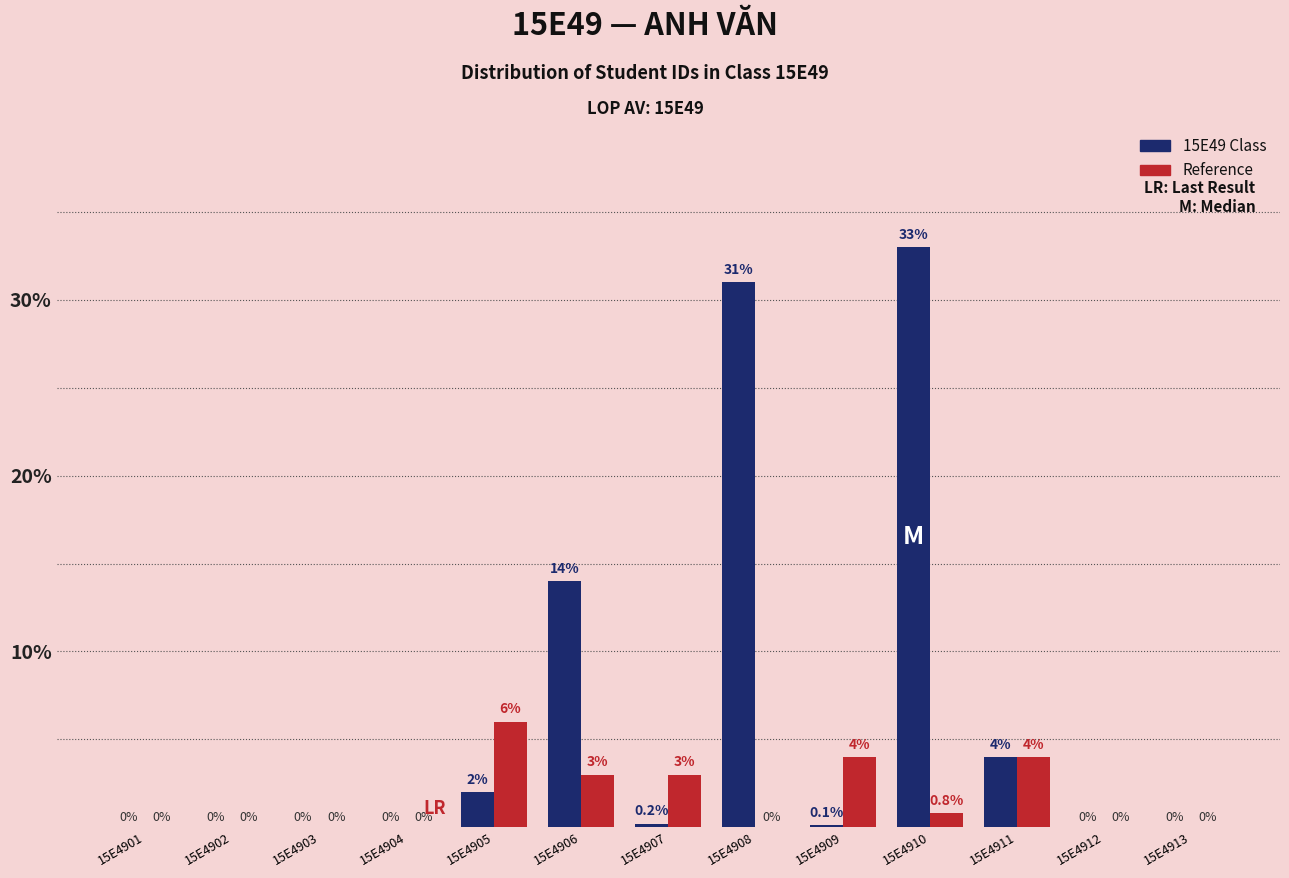

What are all the series names shown in the legend?

15E49 Class, Reference